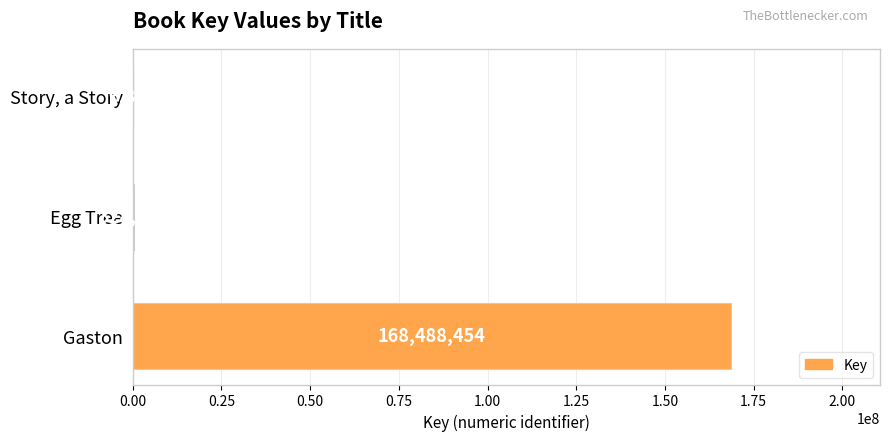

What is the average value?

56274551